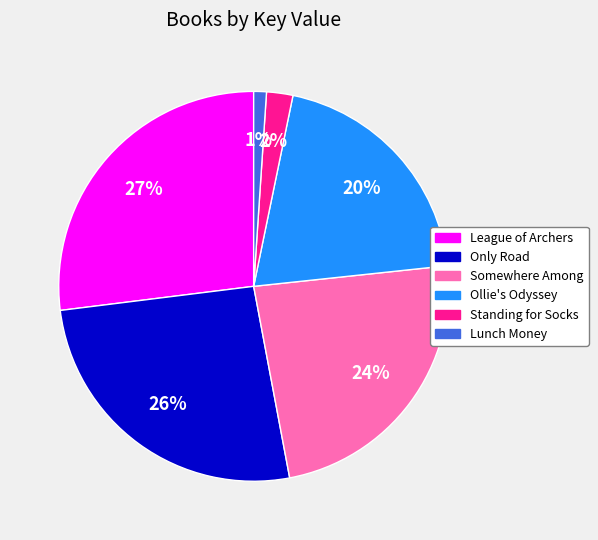

How many segments does this pie chart have?

6